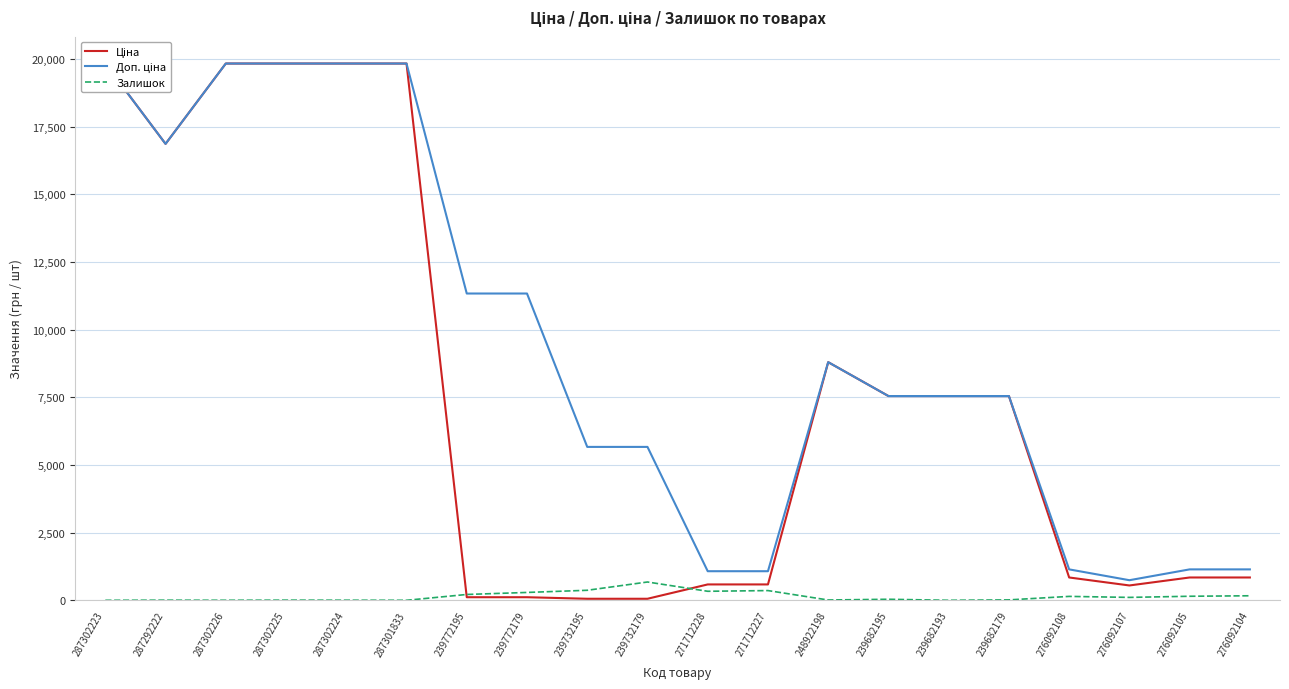

At which label does Ціна first exceed 7545?

287302223